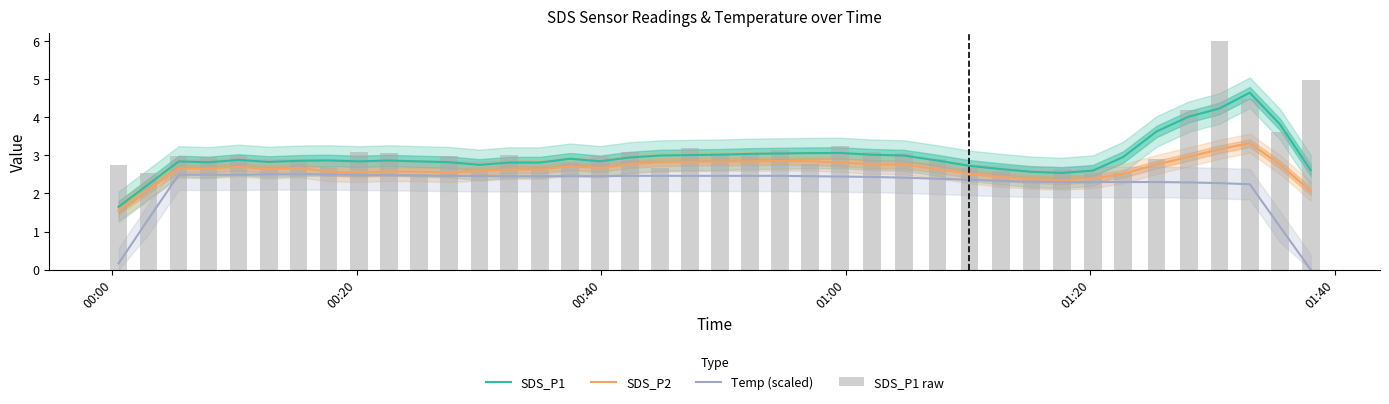

True or false: Temp (scaled) and SDS_P1 intersect in this chart.

False